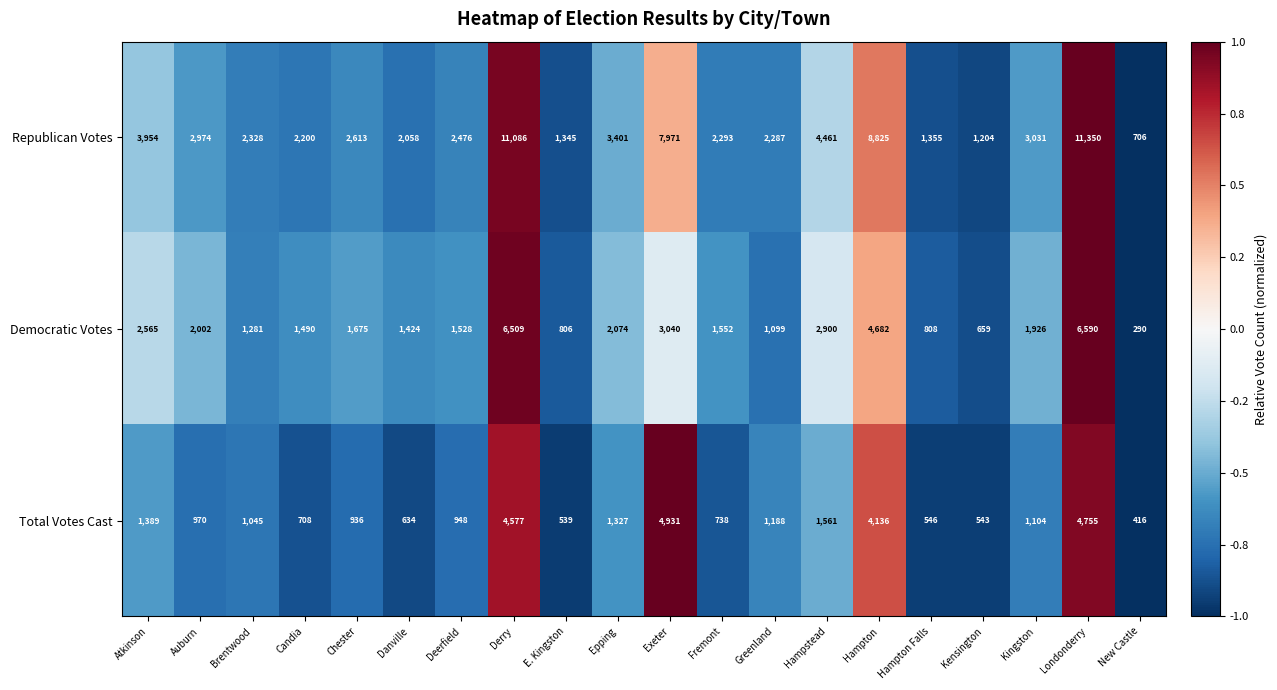

At which category is the sum across all series the highest?

Londonderry